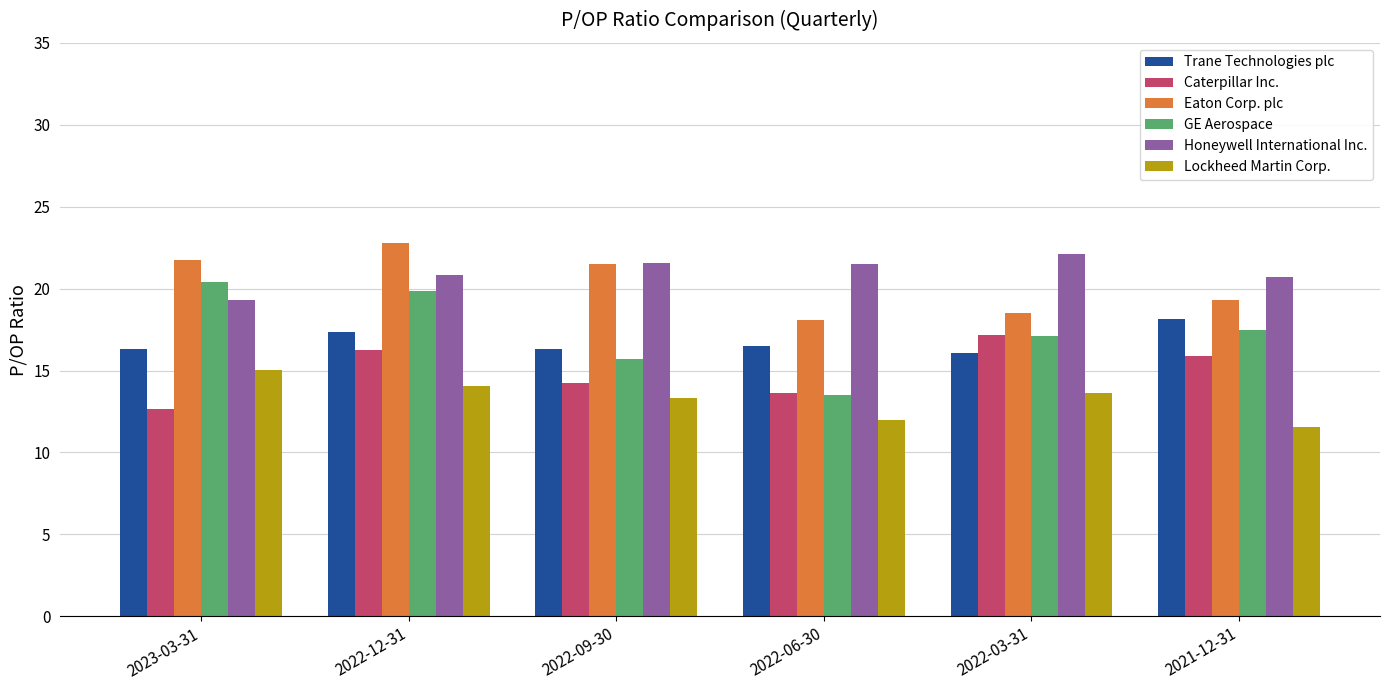

What are all the series names shown in the legend?

Trane Technologies plc, Caterpillar Inc., Eaton Corp. plc, GE Aerospace, Honeywell International Inc., Lockheed Martin Corp.